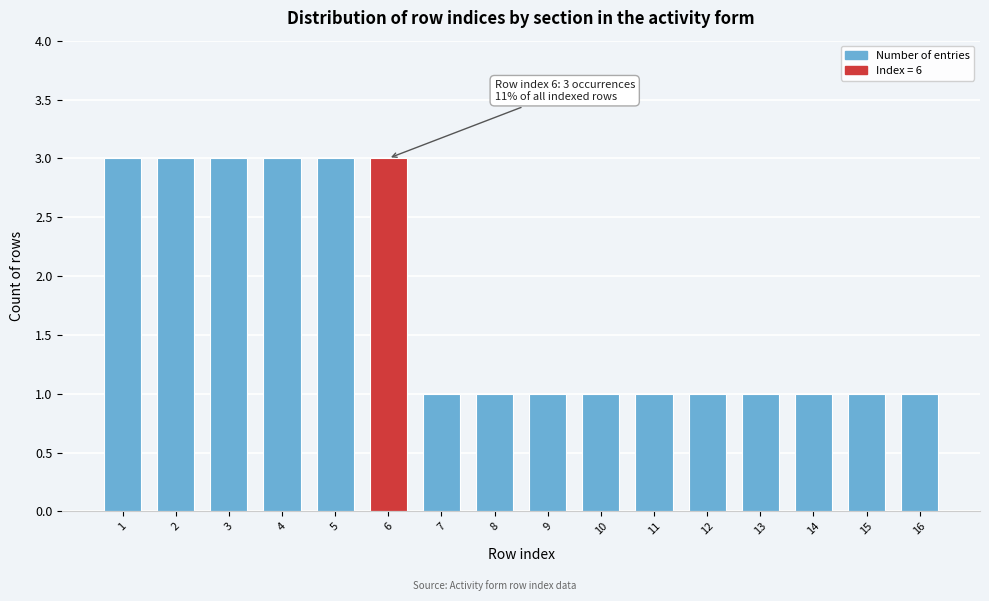

Reading right to left, extract all data points from this chart.

1	1	1	1	1	1	1	1	1	1	3	3	3	3	3	3